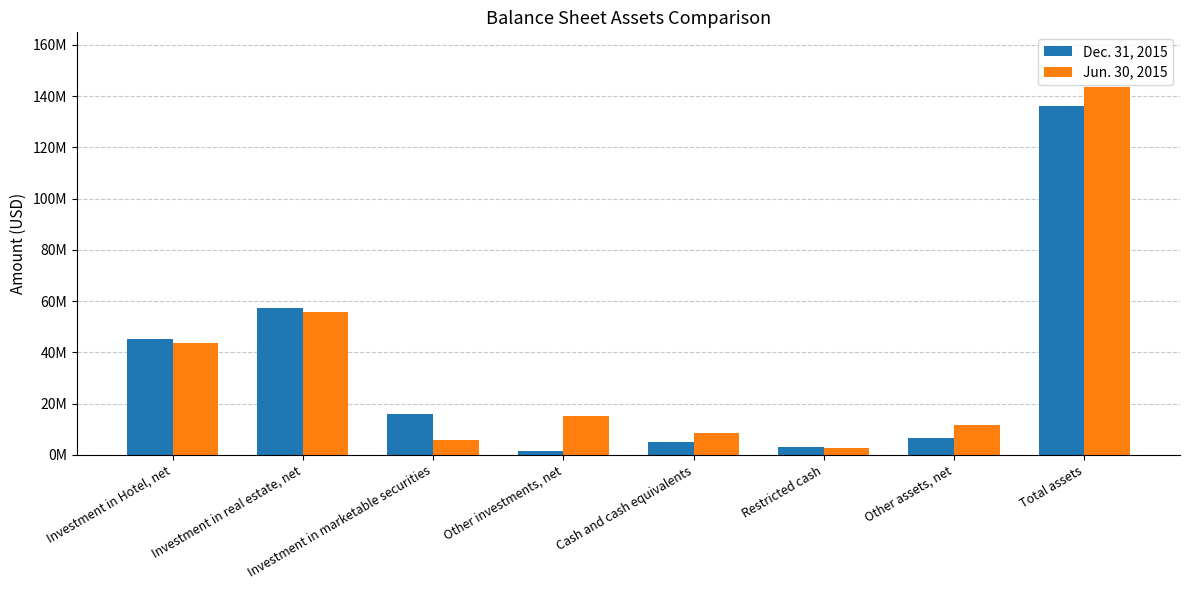

Does the chart contain stacked bars?

No